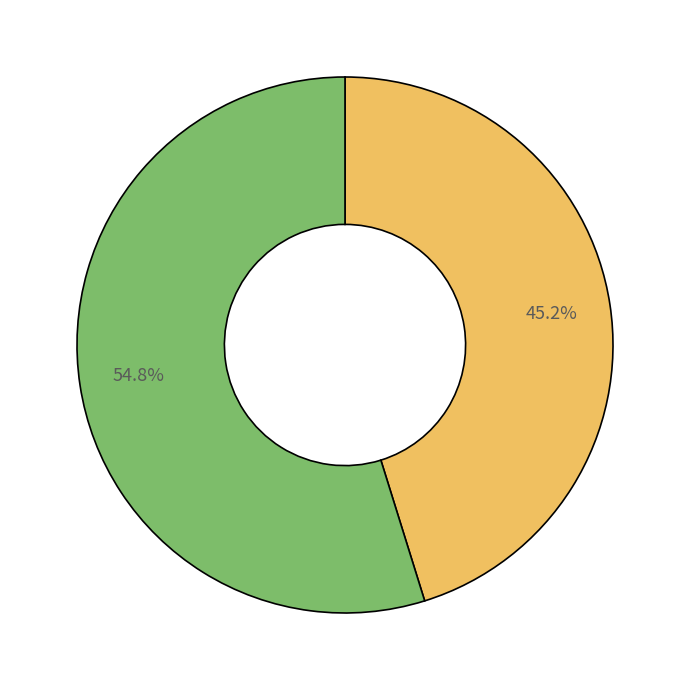

Is there a majority slice in this chart?

Yes